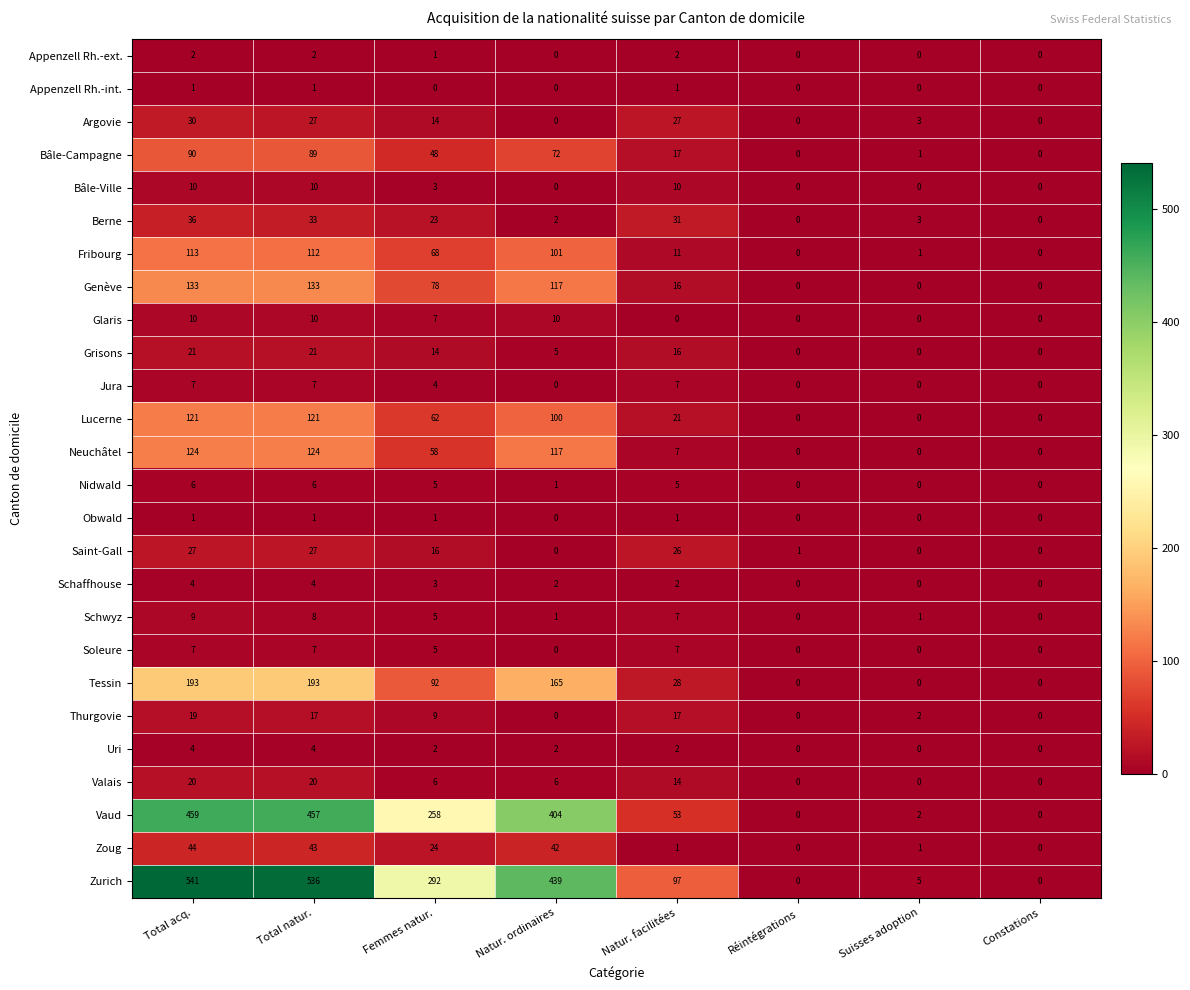

True or false: Zoug has a value of 74 at Natur. ordinaires.

False